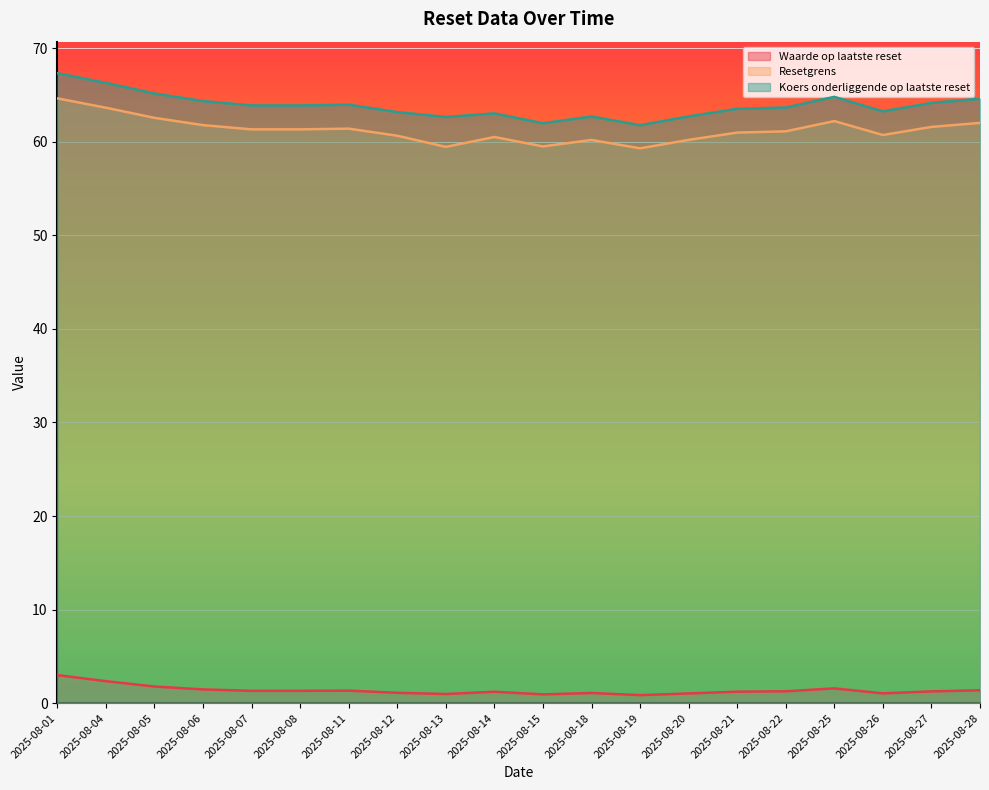

Reading left to right, transcribe all the data shown in this chart.

Waarde op laatste reset: 3.0	2.4	1.8	1.5	1.3	1.3	1.3	1.1	1.0	1.2	0.9	1.1	0.9	1.0	1.2	1.3	1.6	1.1	1.3	1.4
Resetgrens: 64.6	63.6	62.6	61.8	61.3	61.3	61.4	60.6	59.5	60.5	59.5	60.2	59.3	60.2	61.0	61.1	62.2	60.7	61.6	62.0
Koers onderliggende op laatste reset: 67.3	66.3	65.2	64.3	63.9	63.9	64.0	63.2	62.6	63.0	62.0	62.7	61.8	62.7	63.5	63.7	64.8	63.2	64.2	64.6